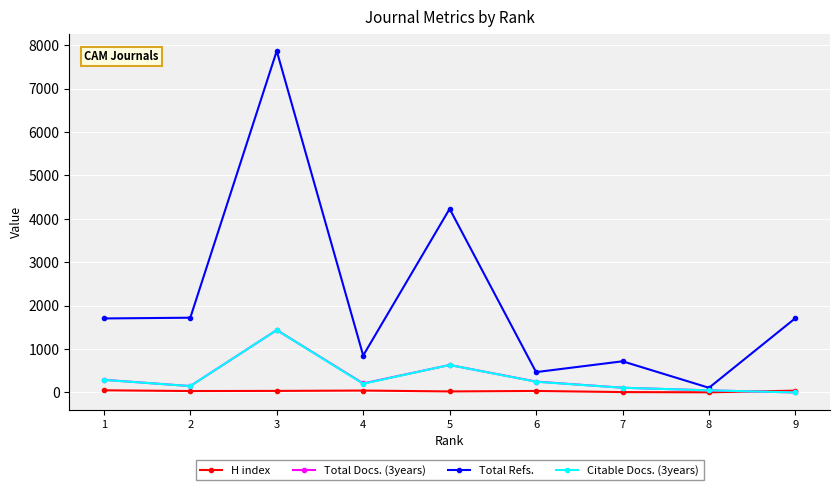

True or false: Citable Docs. (3years) has a value of 109 at 7.

True